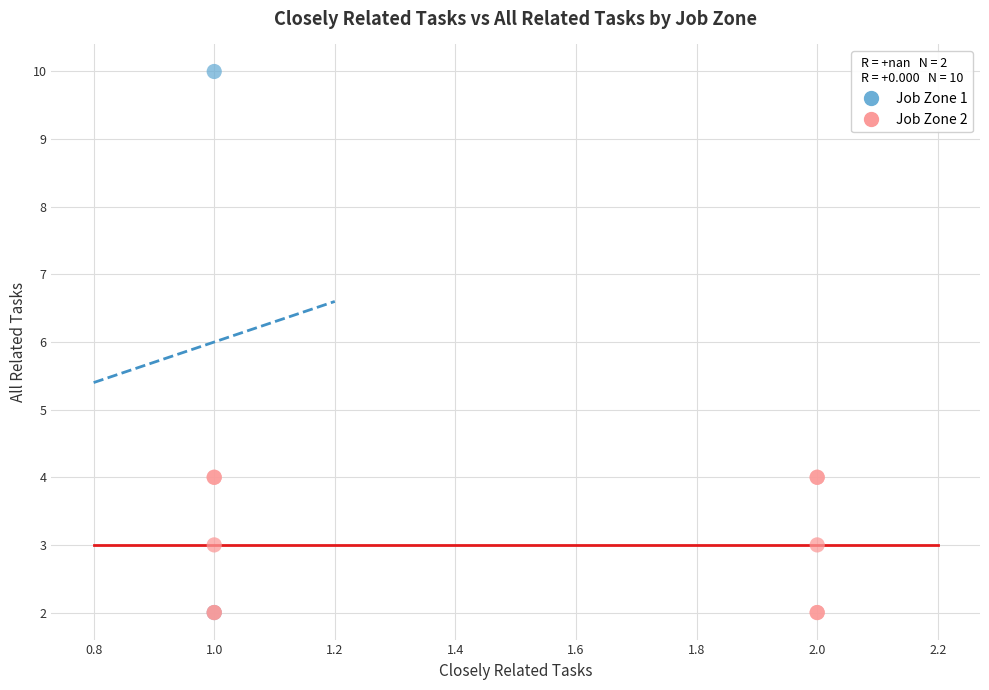

Which series has the largest Y range (max minus min)?

Job Zone 1